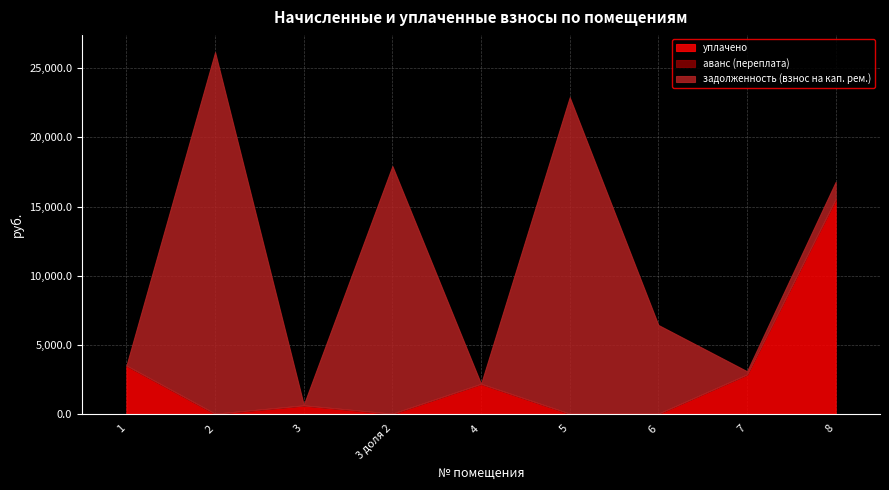

Which category has the highest value across all series?

2